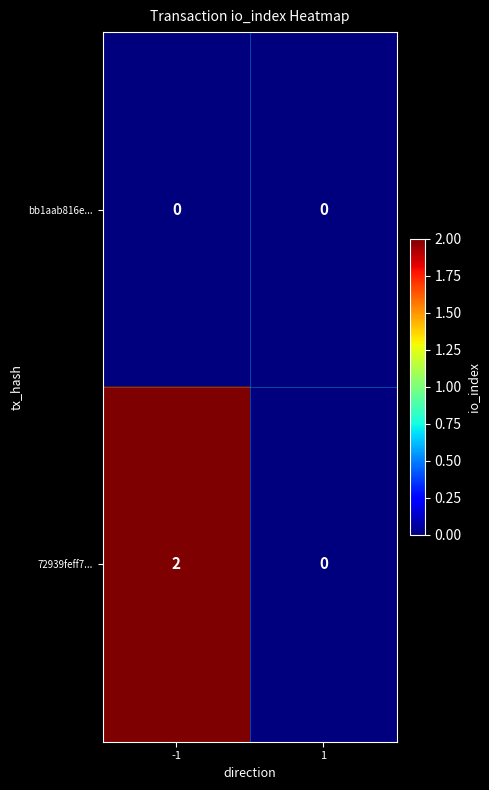

Which series has the largest total across all categories?

72939feff7...